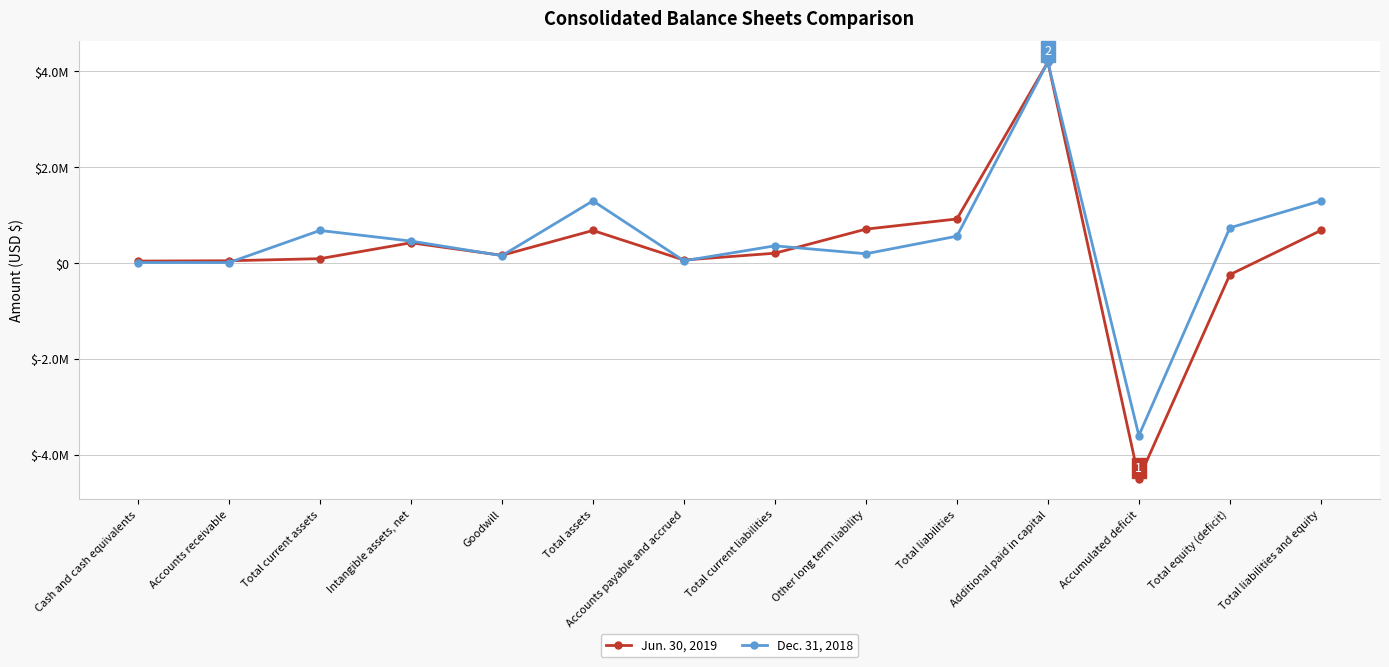

Rank the series by their average value, from highest to lowest.

Dec. 31, 2018, Jun. 30, 2019